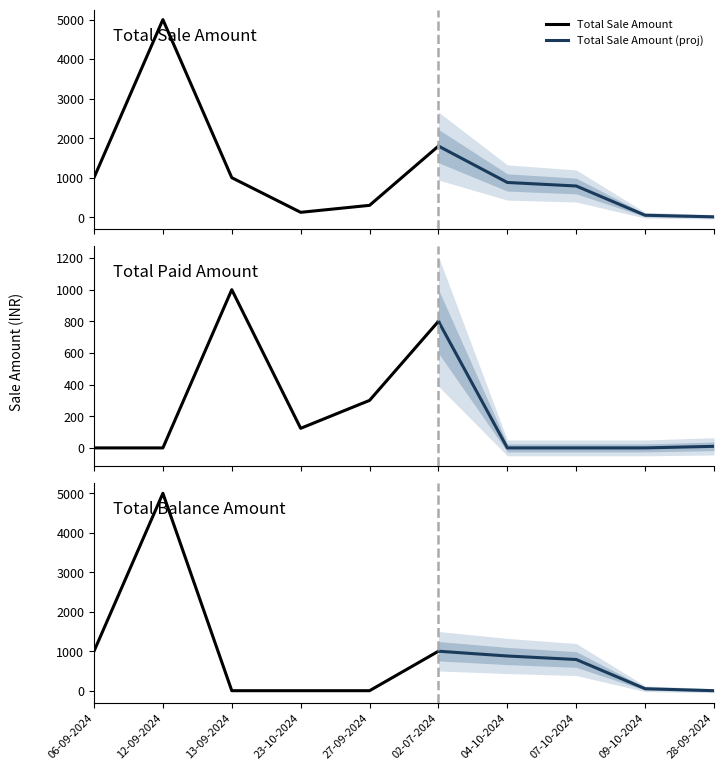

What is the highest value of the Total Paid Amount series?

1000.0